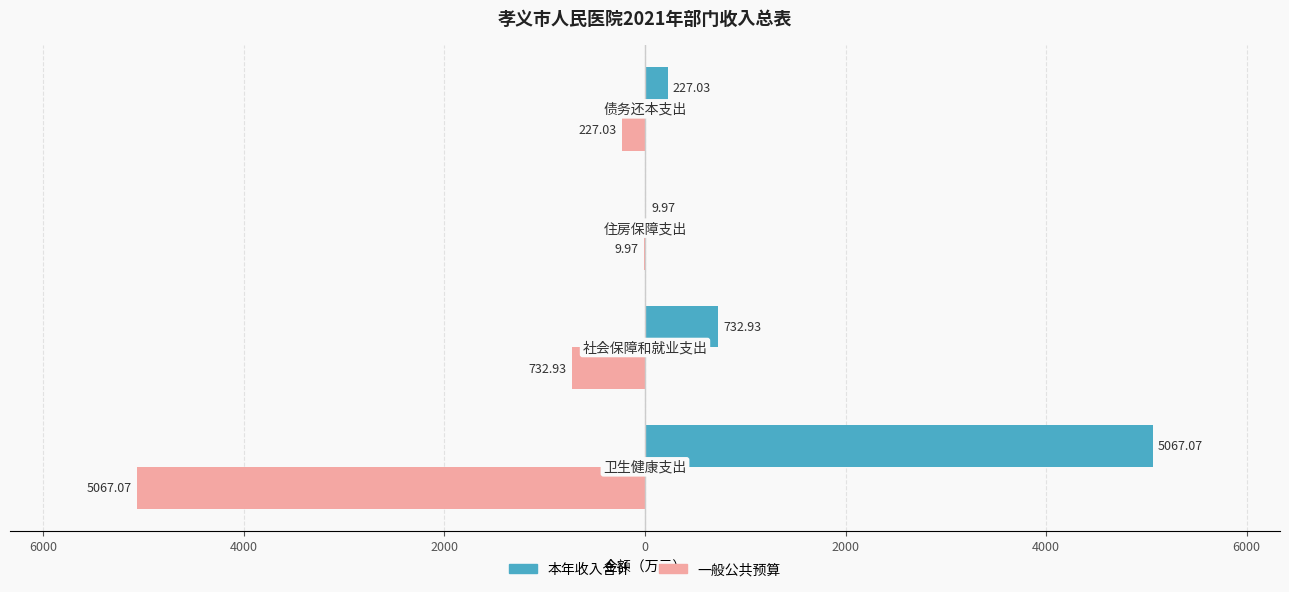

What is the sum of all 本年收入合计 values?

6037.0